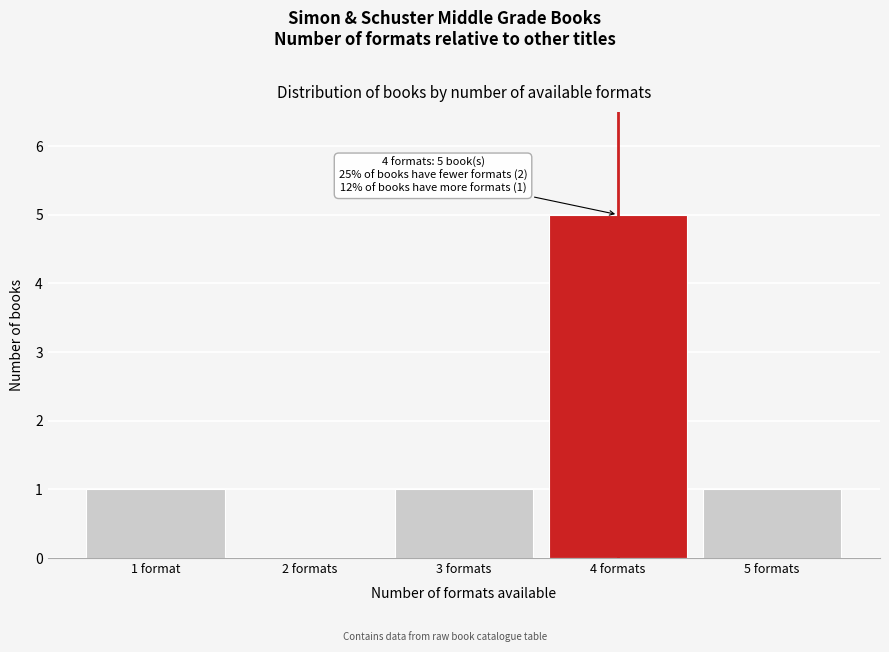

Reading left to right, extract all data points from this chart.

1 format=1	2 formats=0	3 formats=1	4 formats=5	5 formats=1